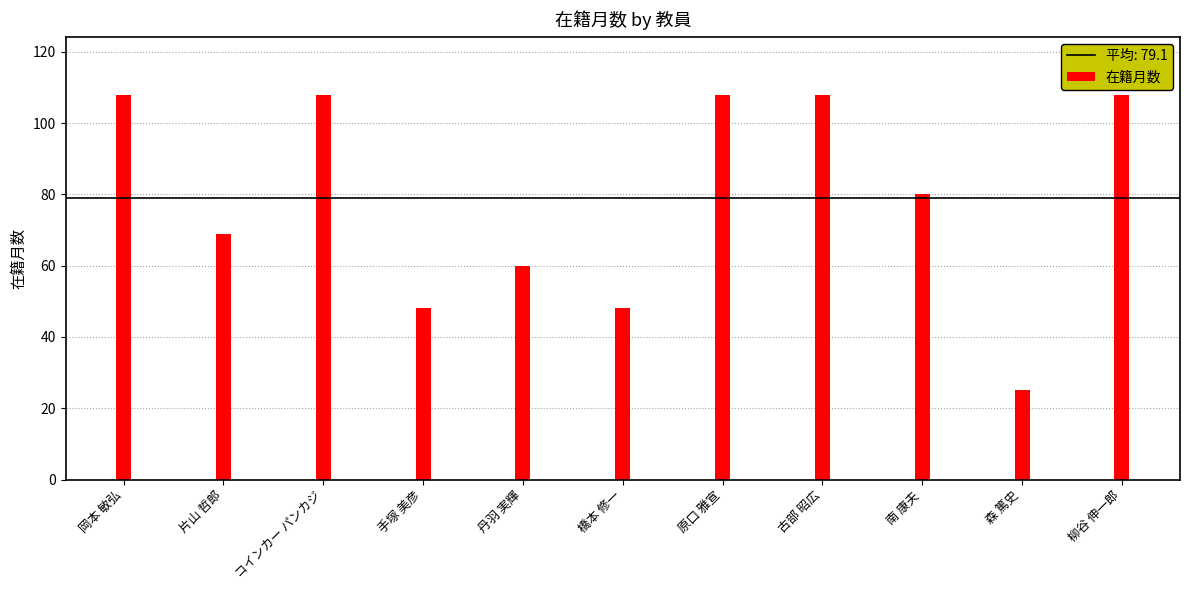

The chart shows a value of 108 at 原口 雅宣. True or false?

True